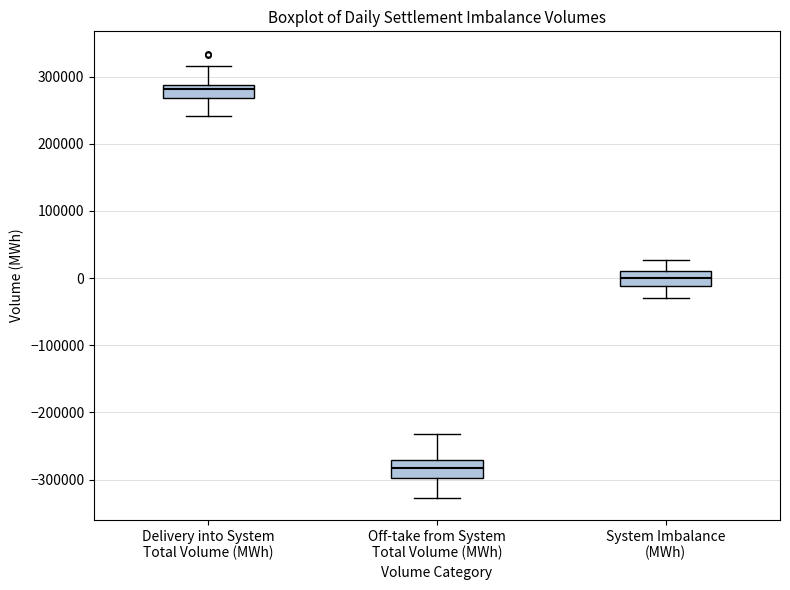

Which box has the highest median line?

Delivery into System Total Volume (MWh)